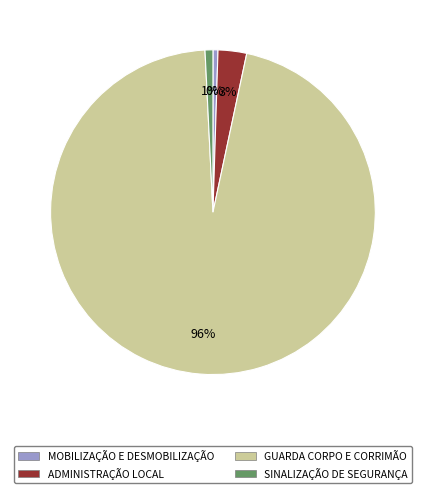

Which category has the biggest portion of the pie?

GUARDA CORPO E CORRIMÃO